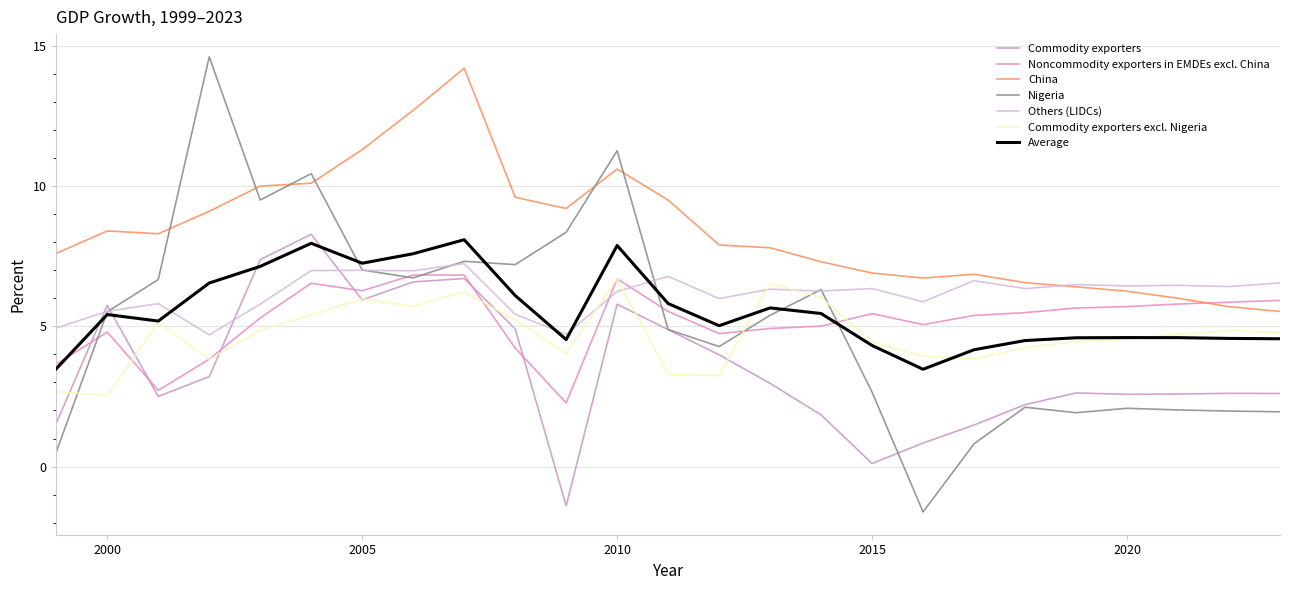

Where do Nigeria and China first cross each other?

2001 and 2002